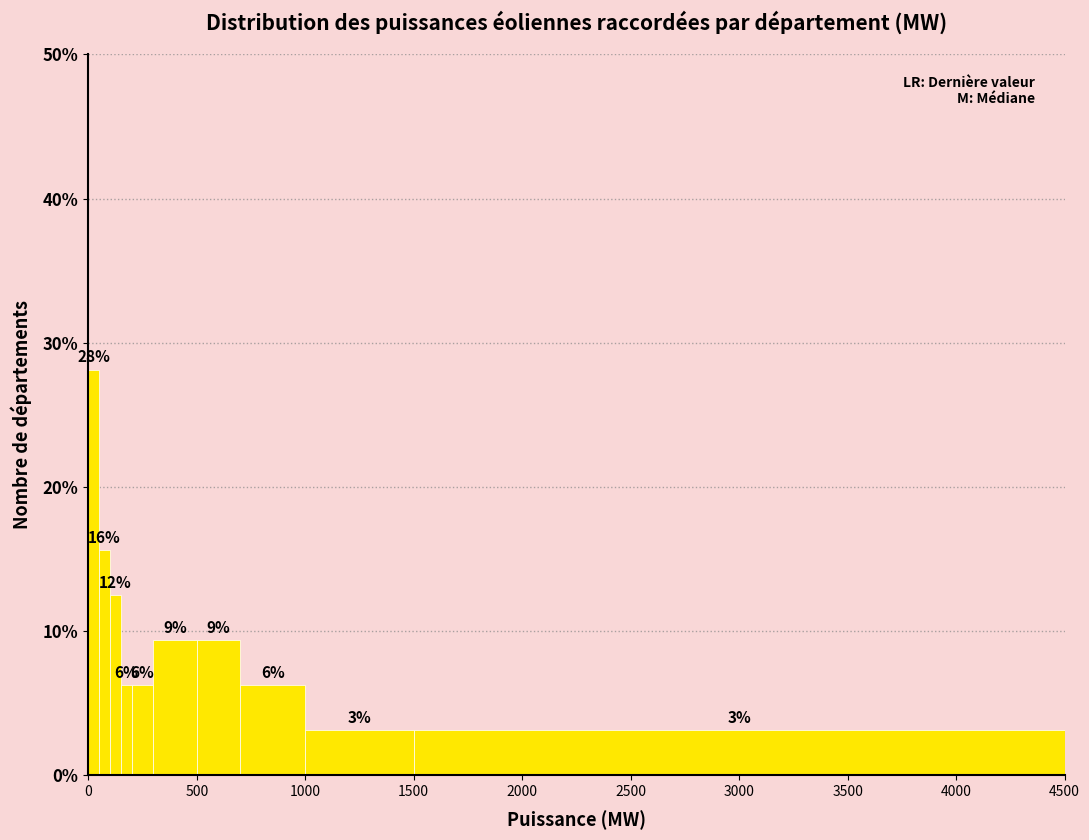

Read against the x-axis, roughly where is the centre of the tallest bar?

50